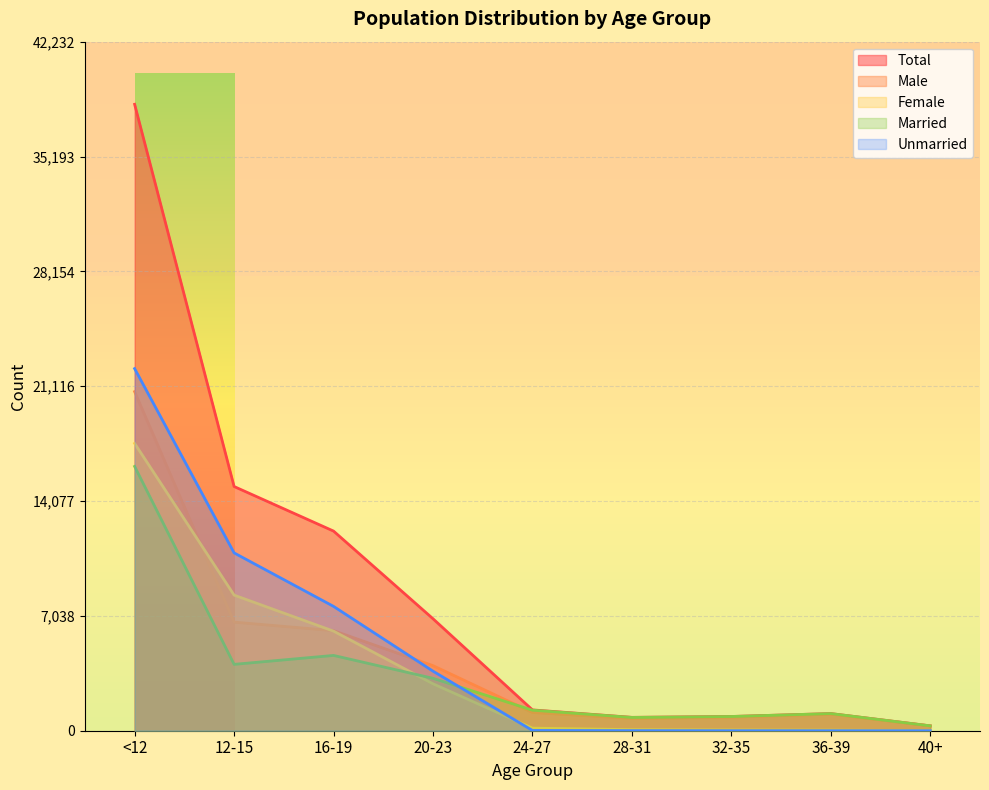

Is the value of Total at 32-35 greater than the value of Female at 24-27?

Yes